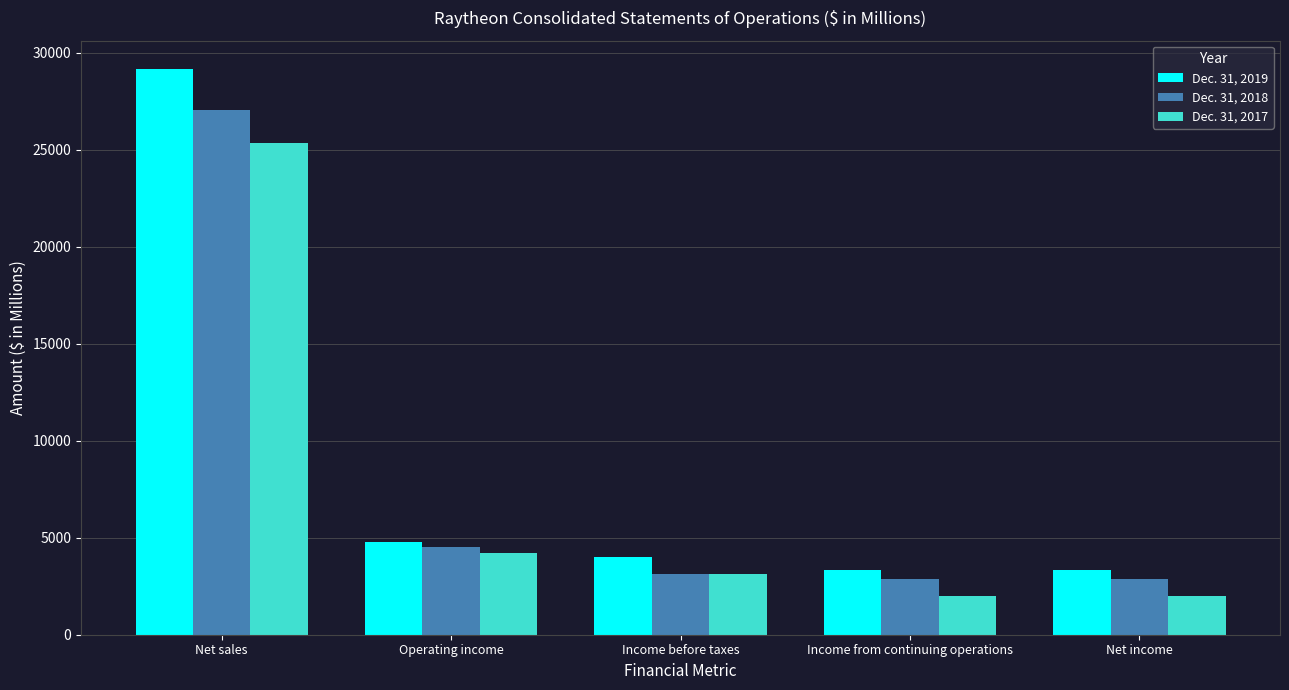

How many bars are there in total?

15